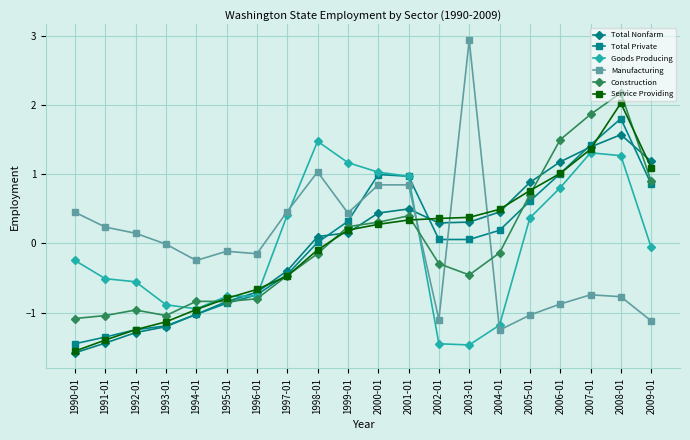

How many values in Construction are above zero?

8